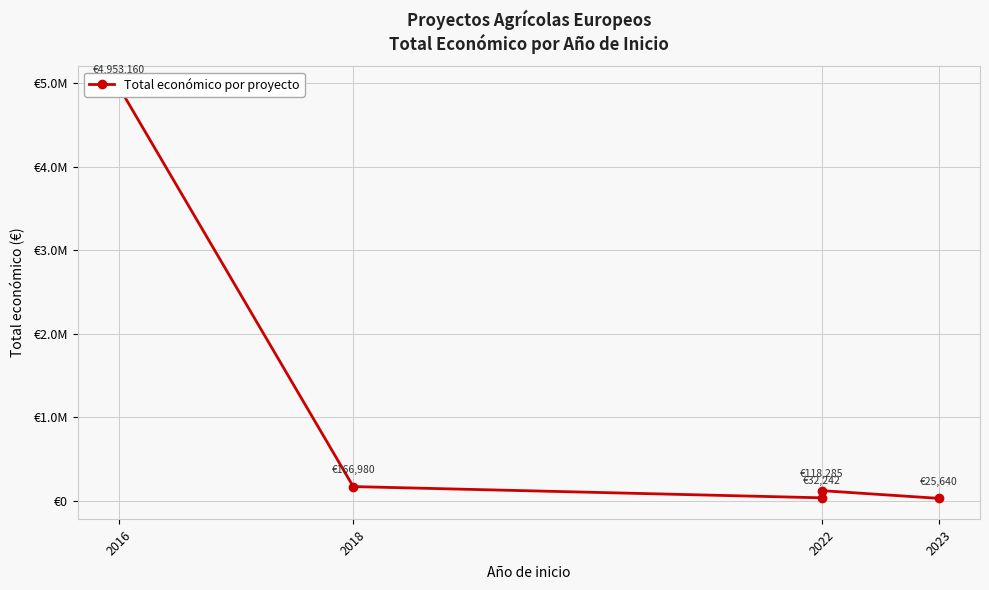

How many data points are less than 118285?

2